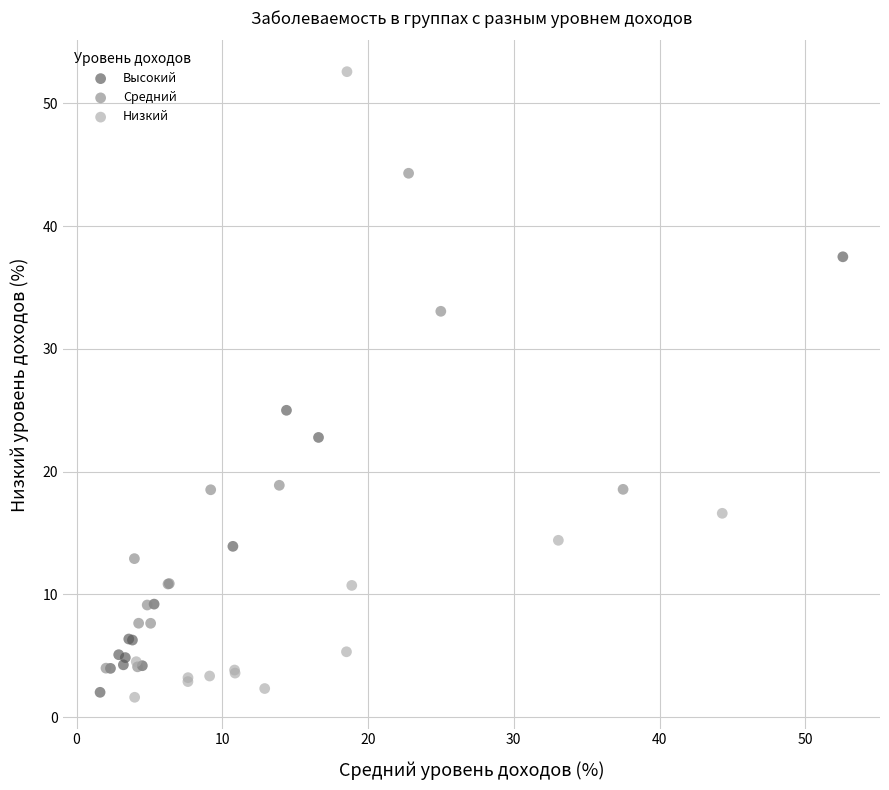

Which series has the largest Y range (max minus min)?

Низкий